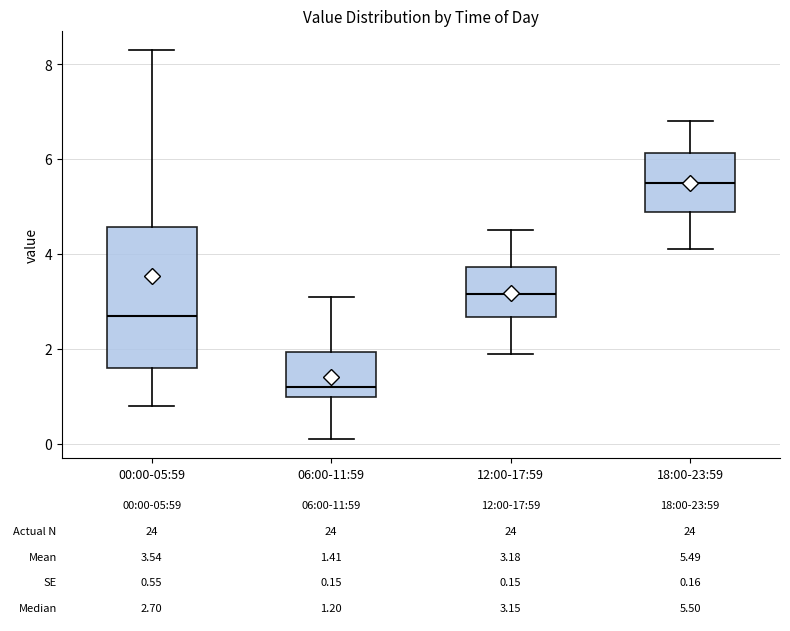

Comparing the boxes themselves (not the whiskers), which one is the tallest?

00:00-05:59